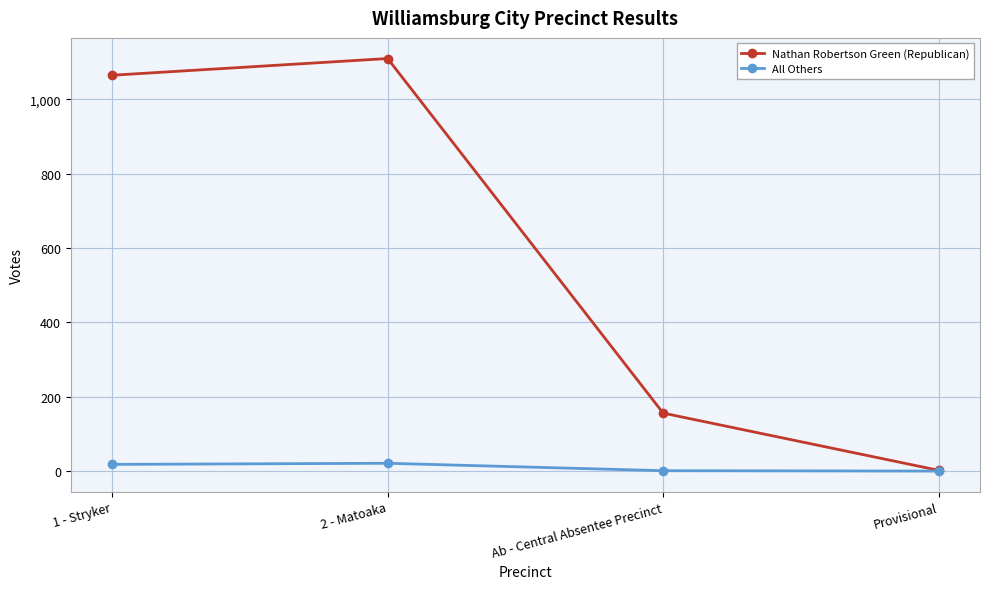

What is the difference between the highest and lowest values at 1 - Stryker?

1047